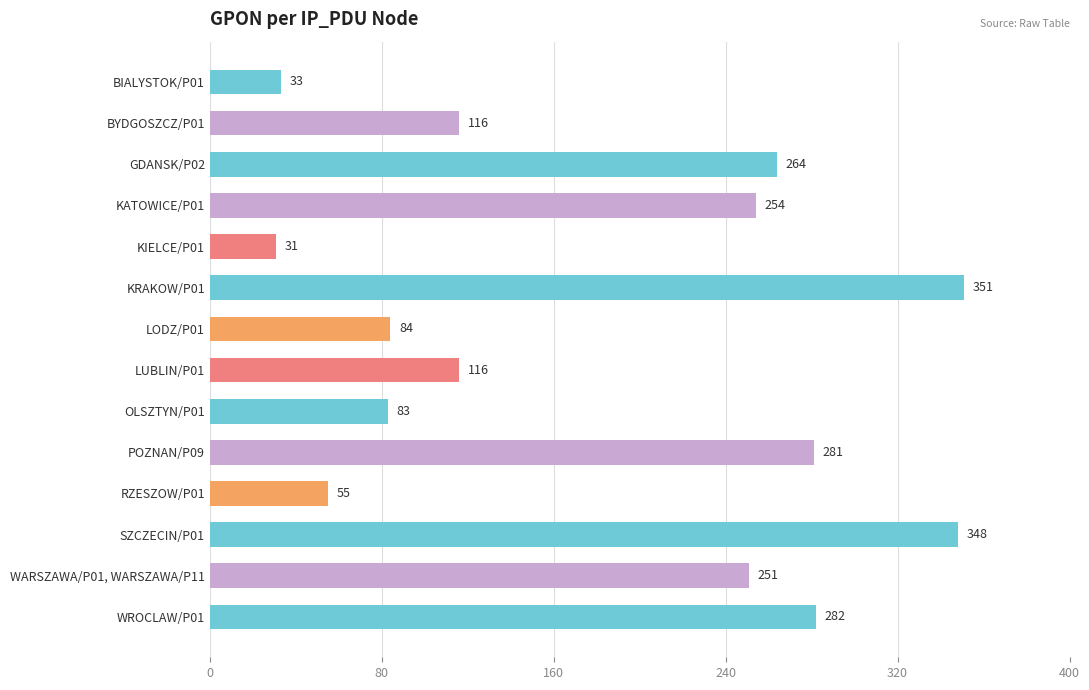

What is the difference between the maximum and minimum values?

320